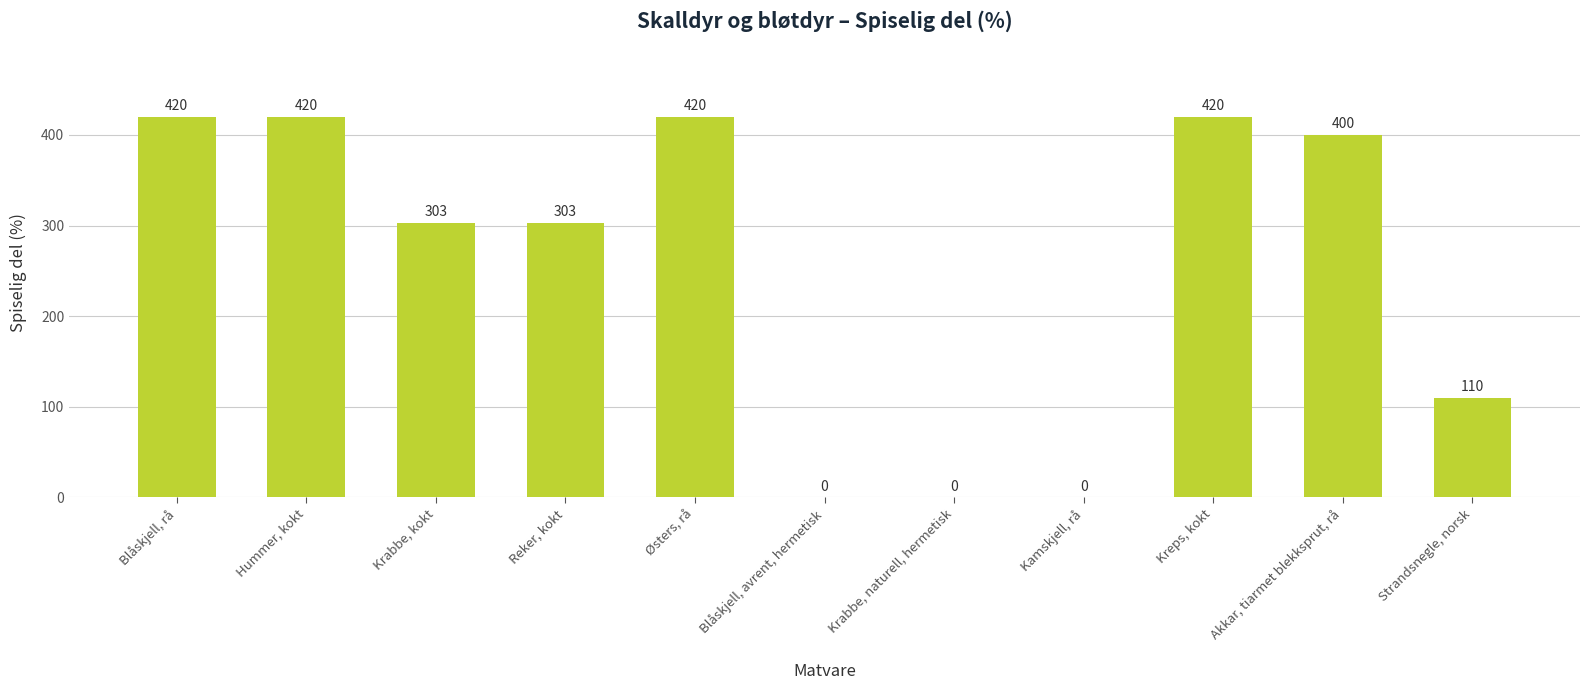

What is the greatest value displayed?

420